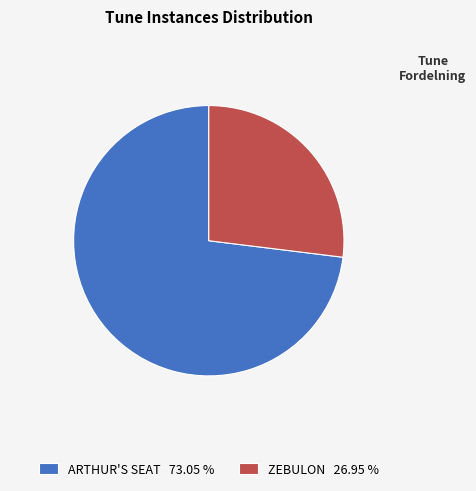

Approximately how many times larger is the value at ARTHUR'S SEAT 73.05 % compared to ZEBULON 26.95 %?

2.7